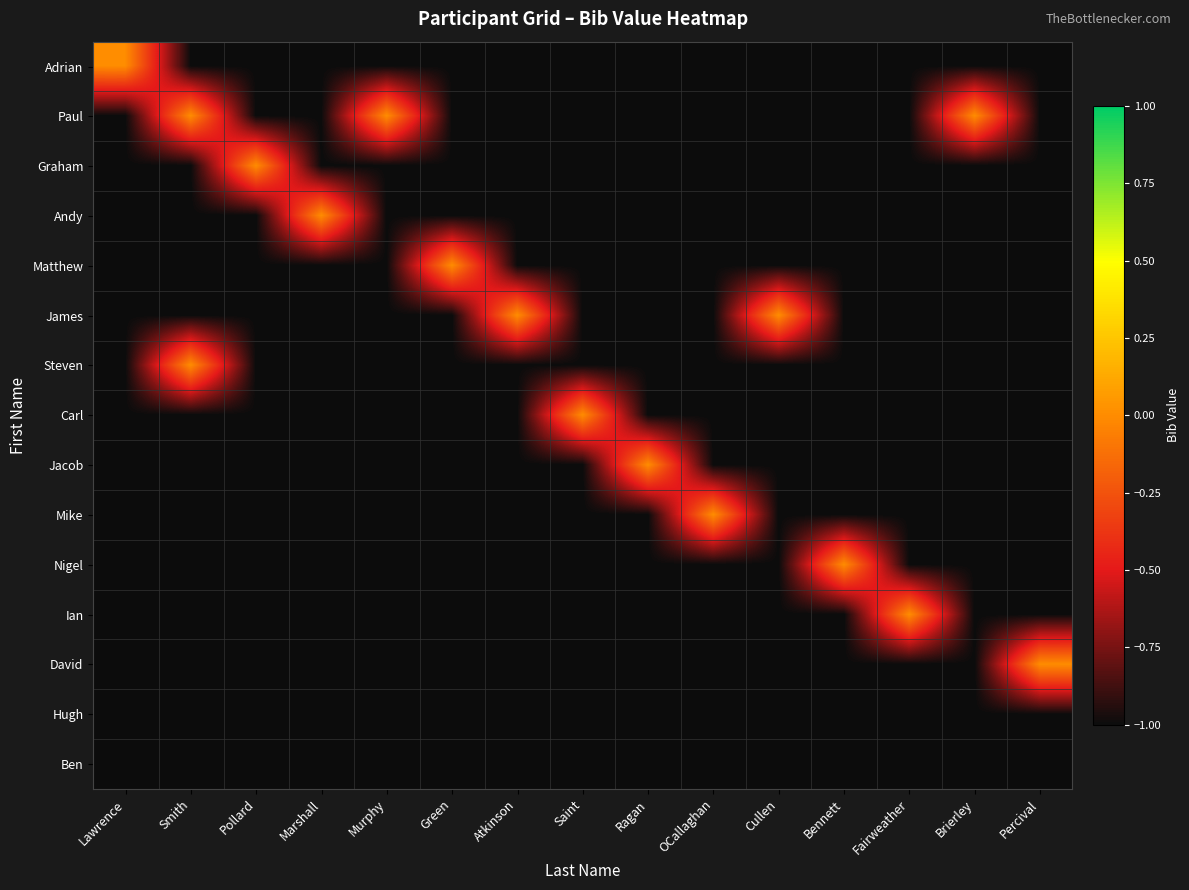

Reading left to right, what are all the values shown in this chart?

Adrian: Lawrence=0	Smith=-1	Pollard=-1	Marshall=-1	Murphy=-1	Green=-1	Atkinson=-1	Saint=-1	Ragan=-1	OCallaghan=-1	Cullen=-1	Bennett=-1	Fairweather=-1	Brierley=-1	Percival=-1
Paul: Lawrence=-1	Smith=0	Pollard=-1	Marshall=-1	Murphy=0	Green=-1	Atkinson=-1	Saint=-1	Ragan=-1	OCallaghan=-1	Cullen=-1	Bennett=-1	Fairweather=-1	Brierley=0	Percival=-1
Graham: Lawrence=-1	Smith=-1	Pollard=0	Marshall=-1	Murphy=-1	Green=-1	Atkinson=-1	Saint=-1	Ragan=-1	OCallaghan=-1	Cullen=-1	Bennett=-1	Fairweather=-1	Brierley=-1	Percival=-1
Andy: Lawrence=-1	Smith=-1	Pollard=-1	Marshall=0	Murphy=-1	Green=-1	Atkinson=-1	Saint=-1	Ragan=-1	OCallaghan=-1	Cullen=-1	Bennett=-1	Fairweather=-1	Brierley=-1	Percival=-1
Matthew: Lawrence=-1	Smith=-1	Pollard=-1	Marshall=-1	Murphy=-1	Green=0	Atkinson=-1	Saint=-1	Ragan=-1	OCallaghan=-1	Cullen=-1	Bennett=-1	Fairweather=-1	Brierley=-1	Percival=-1
James: Lawrence=-1	Smith=-1	Pollard=-1	Marshall=-1	Murphy=-1	Green=-1	Atkinson=0	Saint=-1	Ragan=-1	OCallaghan=-1	Cullen=0	Bennett=-1	Fairweather=-1	Brierley=-1	Percival=-1
Steven: Lawrence=-1	Smith=0	Pollard=-1	Marshall=-1	Murphy=-1	Green=-1	Atkinson=-1	Saint=-1	Ragan=-1	OCallaghan=-1	Cullen=-1	Bennett=-1	Fairweather=-1	Brierley=-1	Percival=-1
Carl: Lawrence=-1	Smith=-1	Pollard=-1	Marshall=-1	Murphy=-1	Green=-1	Atkinson=-1	Saint=0	Ragan=-1	OCallaghan=-1	Cullen=-1	Bennett=-1	Fairweather=-1	Brierley=-1	Percival=-1
Jacob: Lawrence=-1	Smith=-1	Pollard=-1	Marshall=-1	Murphy=-1	Green=-1	Atkinson=-1	Saint=-1	Ragan=0	OCallaghan=-1	Cullen=-1	Bennett=-1	Fairweather=-1	Brierley=-1	Percival=-1
Mike: Lawrence=-1	Smith=-1	Pollard=-1	Marshall=-1	Murphy=-1	Green=-1	Atkinson=-1	Saint=-1	Ragan=-1	OCallaghan=0	Cullen=-1	Bennett=-1	Fairweather=-1	Brierley=-1	Percival=-1
Nigel: Lawrence=-1	Smith=-1	Pollard=-1	Marshall=-1	Murphy=-1	Green=-1	Atkinson=-1	Saint=-1	Ragan=-1	OCallaghan=-1	Cullen=-1	Bennett=0	Fairweather=-1	Brierley=-1	Percival=-1
Ian: Lawrence=-1	Smith=-1	Pollard=-1	Marshall=-1	Murphy=-1	Green=-1	Atkinson=-1	Saint=-1	Ragan=-1	OCallaghan=-1	Cullen=-1	Bennett=-1	Fairweather=0	Brierley=-1	Percival=-1
David: Lawrence=-1	Smith=-1	Pollard=-1	Marshall=-1	Murphy=-1	Green=-1	Atkinson=-1	Saint=-1	Ragan=-1	OCallaghan=-1	Cullen=-1	Bennett=-1	Fairweather=-1	Brierley=-1	Percival=0
Hugh: Lawrence=-1	Smith=-1	Pollard=-1	Marshall=-1	Murphy=-1	Green=-1	Atkinson=-1	Saint=-1	Ragan=-1	OCallaghan=-1	Cullen=-1	Bennett=-1	Fairweather=-1	Brierley=-1	Percival=-1
Ben: Lawrence=-1	Smith=-1	Pollard=-1	Marshall=-1	Murphy=-1	Green=-1	Atkinson=-1	Saint=-1	Ragan=-1	OCallaghan=-1	Cullen=-1	Bennett=-1	Fairweather=-1	Brierley=-1	Percival=-1